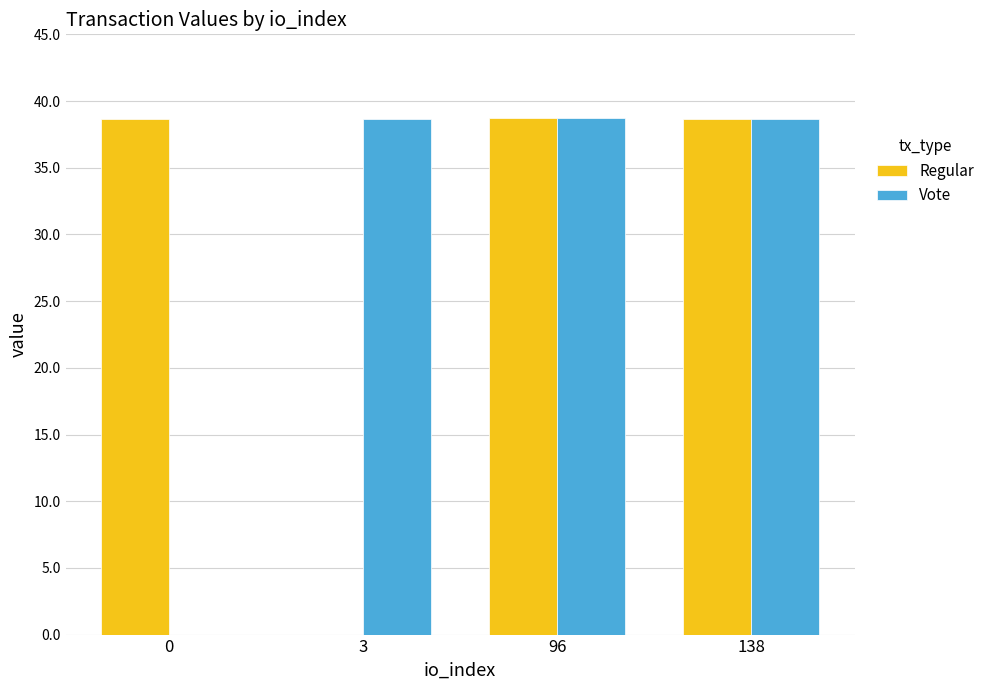

At which label does Vote first exceed 38?

3